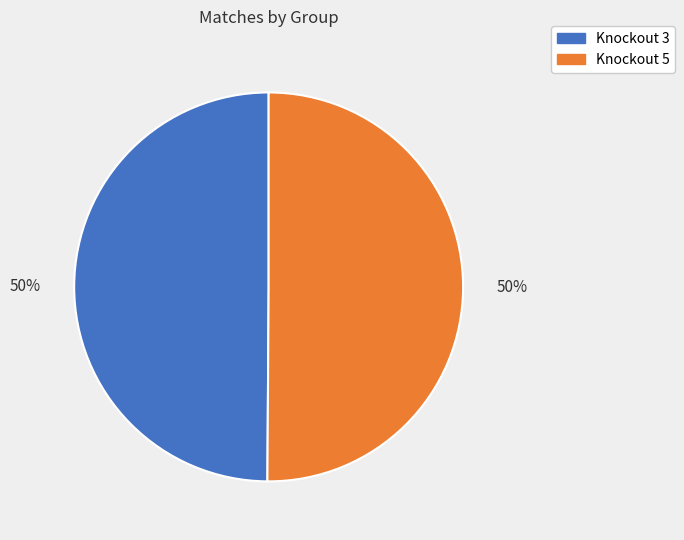

How many segments does this pie chart have?

2